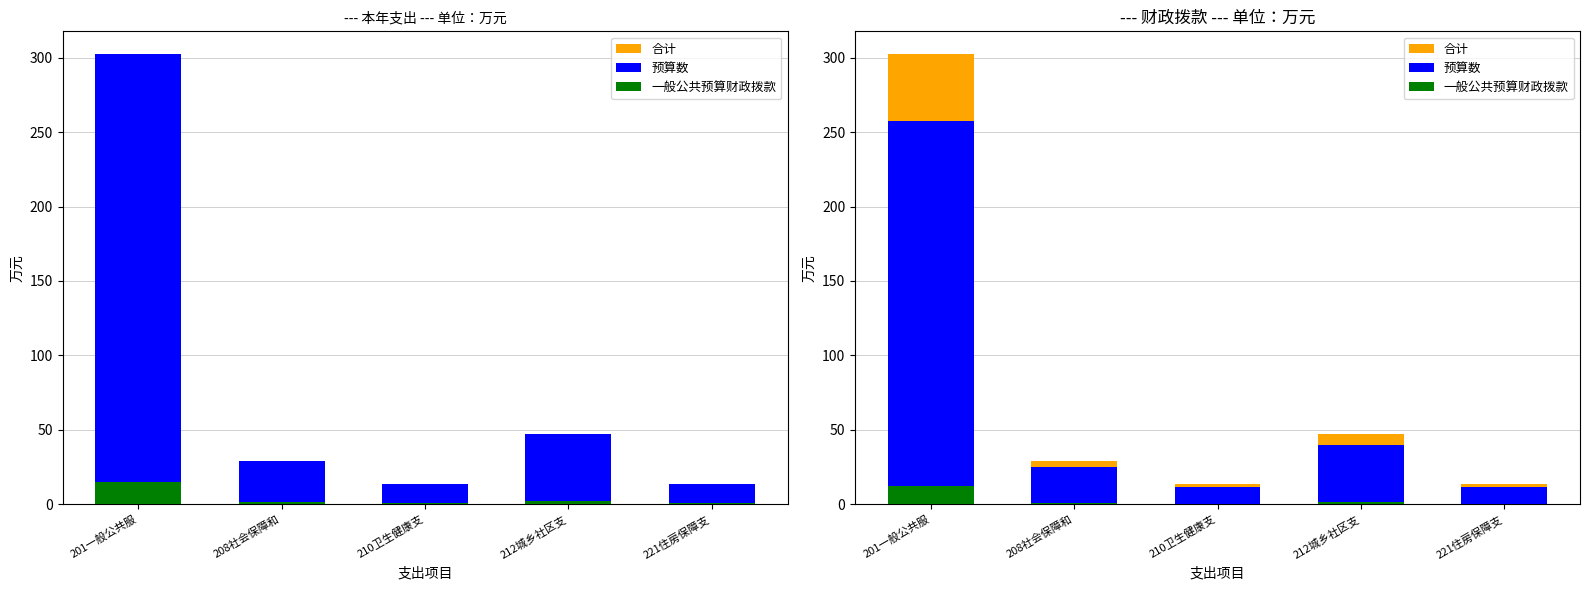

At which label does 预算数 reach its minimum?

210卫生健康支